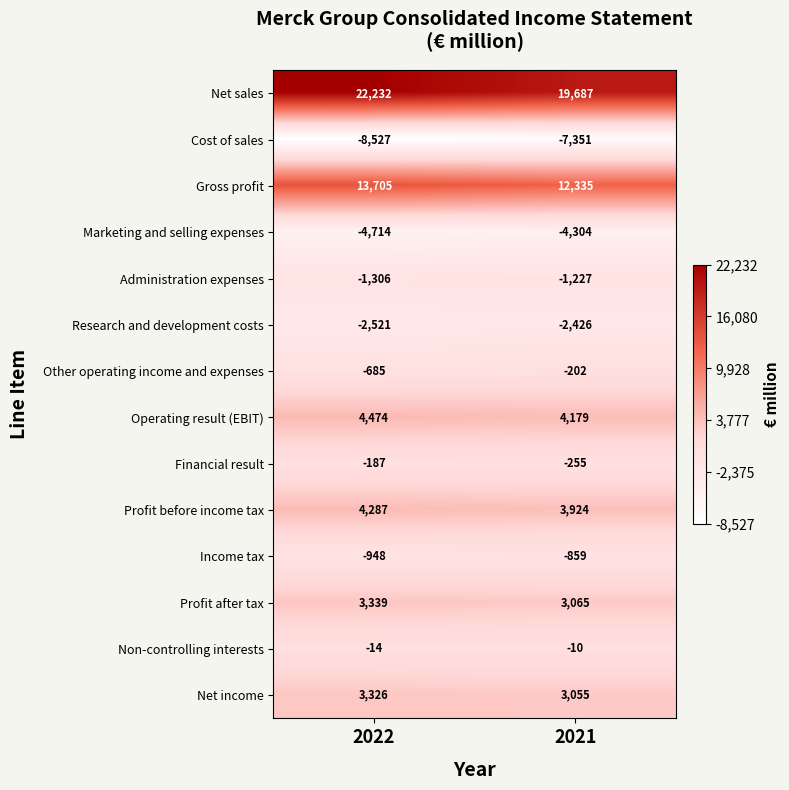

True or false: Profit before income tax has a value of 4287 at 2022.

True